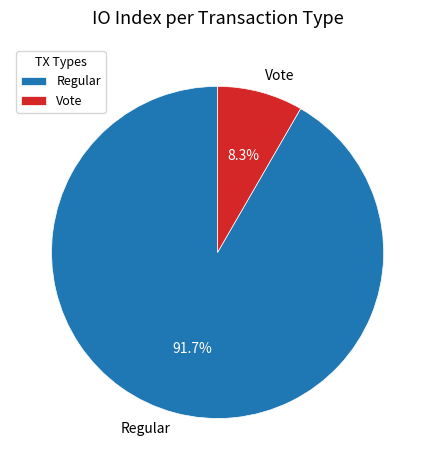

To the nearest percent, what percentage of the pie is Regular?

92%